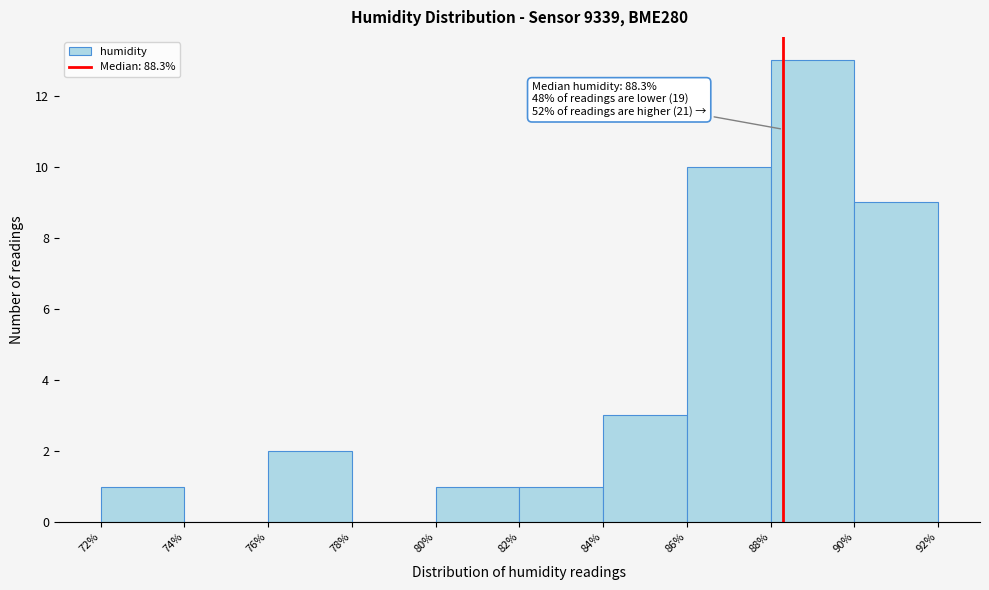

Over which range of the x-axis is the bar tallest?

88% to 90%